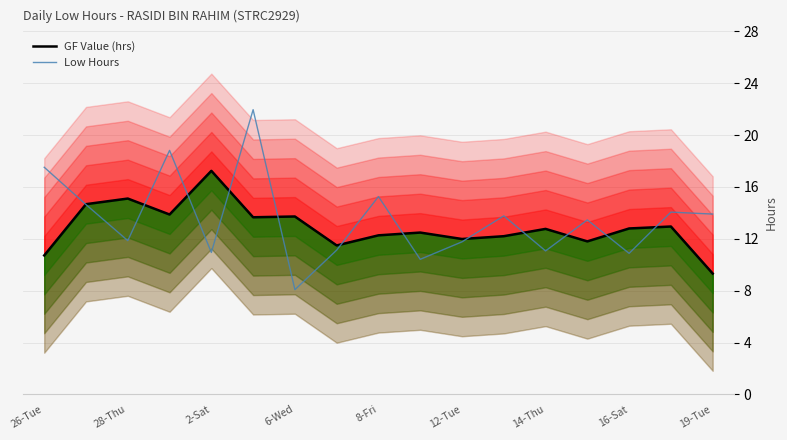

At which label is GF Value (hrs) closest to 13?

15